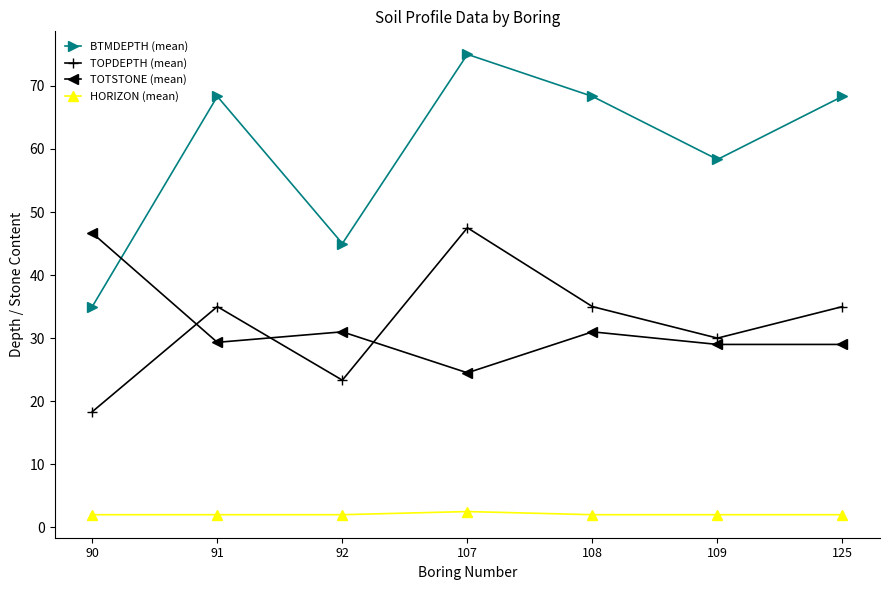

At which category does TOTSTONE (mean) reach its first local valley?

91